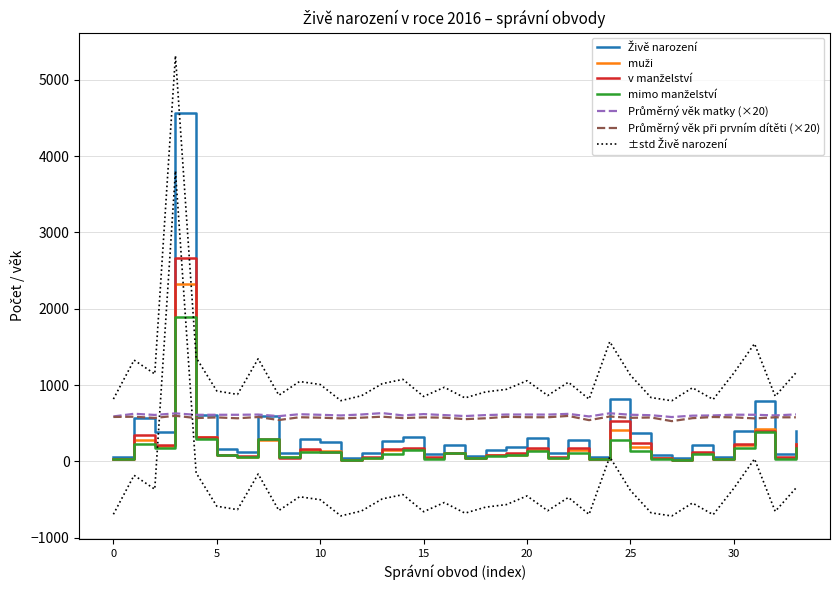

Which series has the largest total across all categories?

Průměrný věk matky (×20)